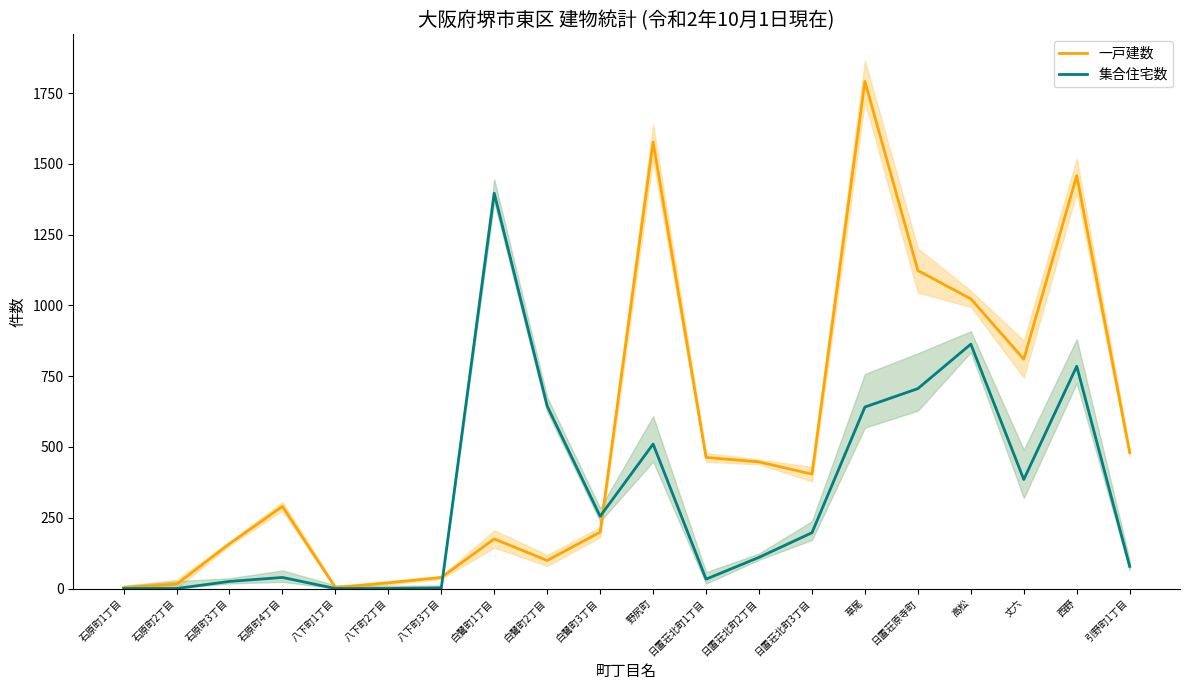

The 一戸建数 series shows 447 at 日置荘北町2丁目. True or false?

True